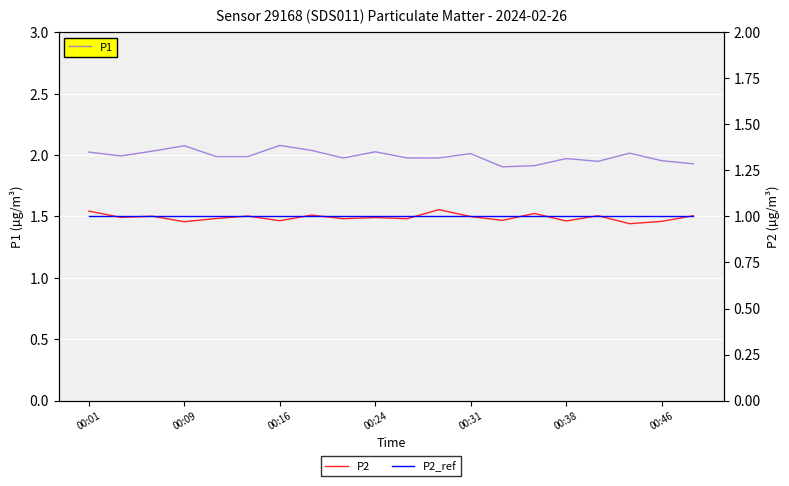

True or false: P2 has more than 2 interior local peaks.

True